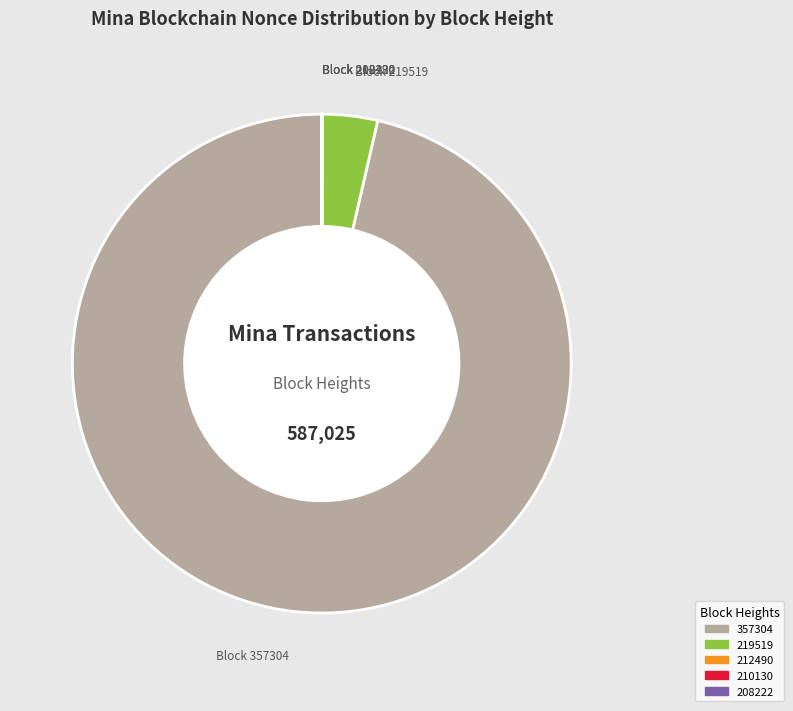

Is there any slice that represents more than half of the pie?

Yes